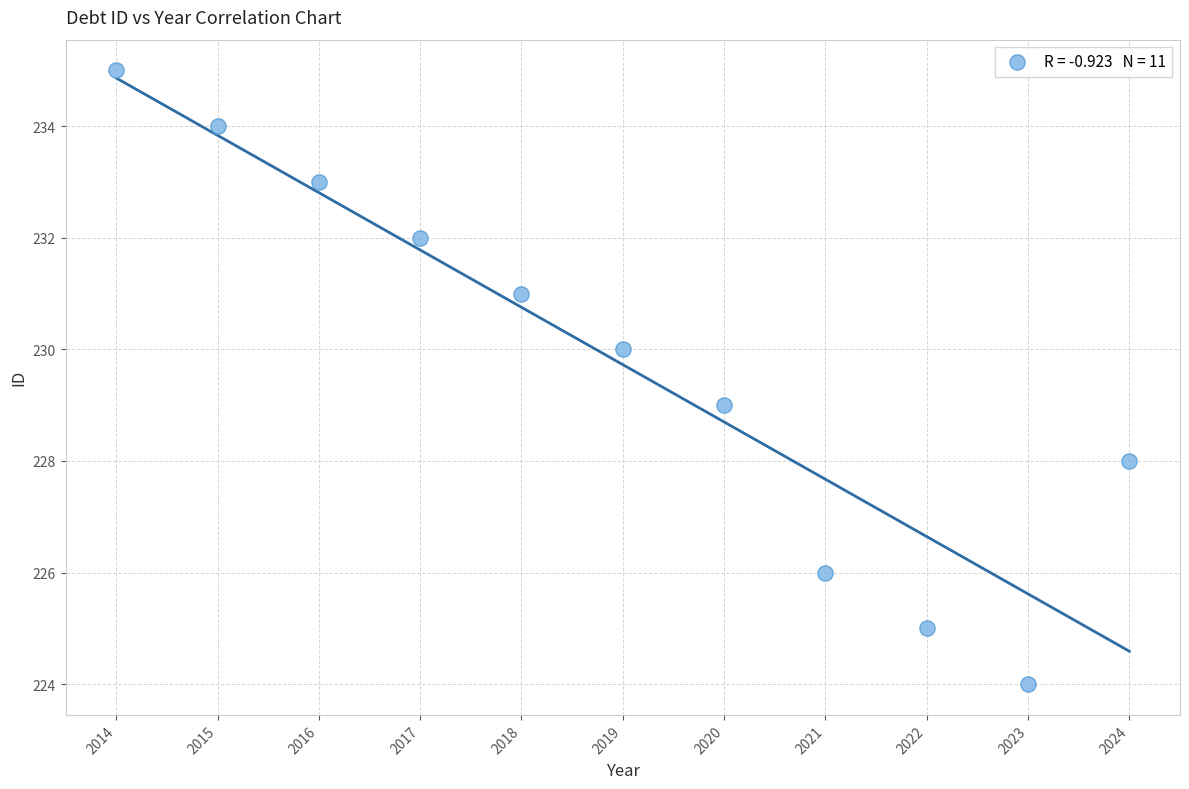

What is the average Y value?

230